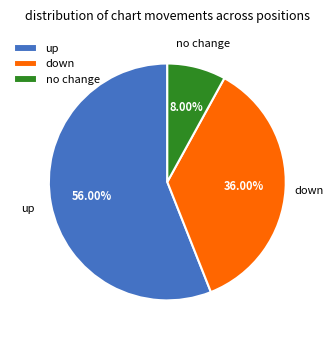

Count the number of slices in the pie.

3